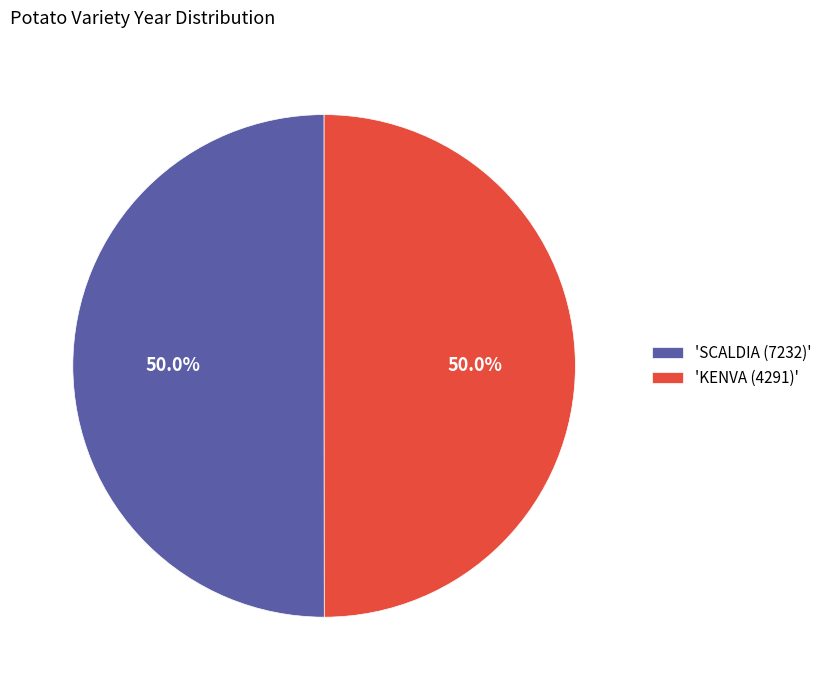

Count the number of slices in the pie.

2